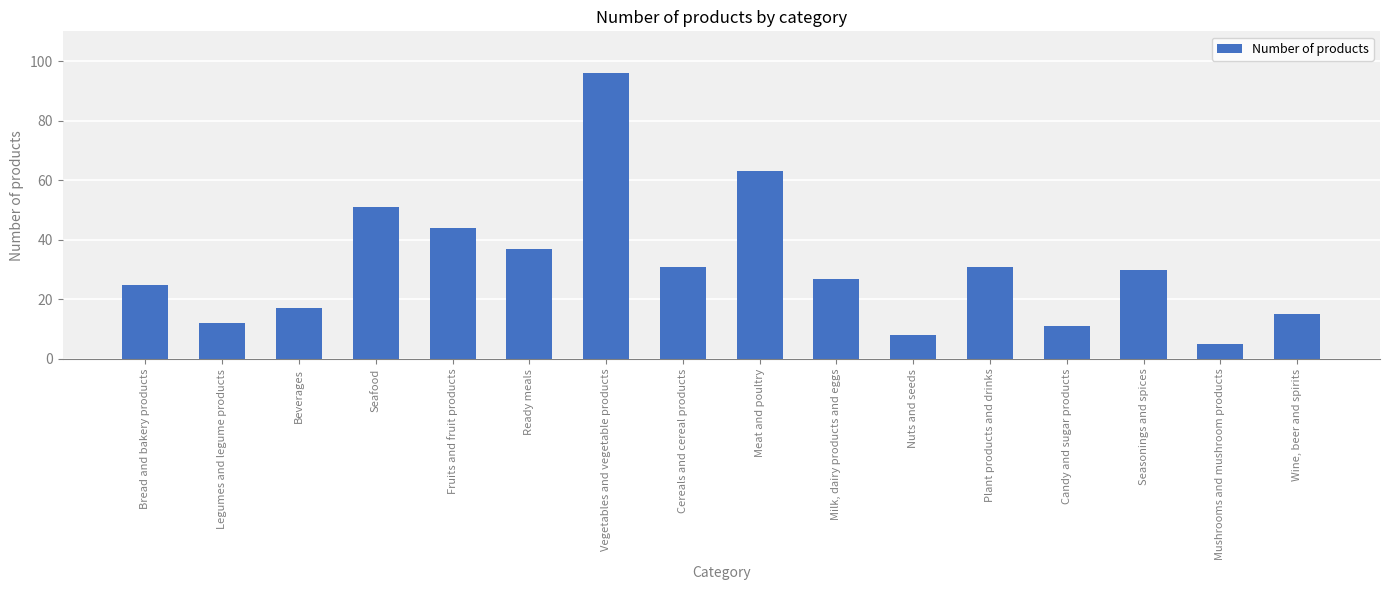

Does the chart contain any negative values?

No